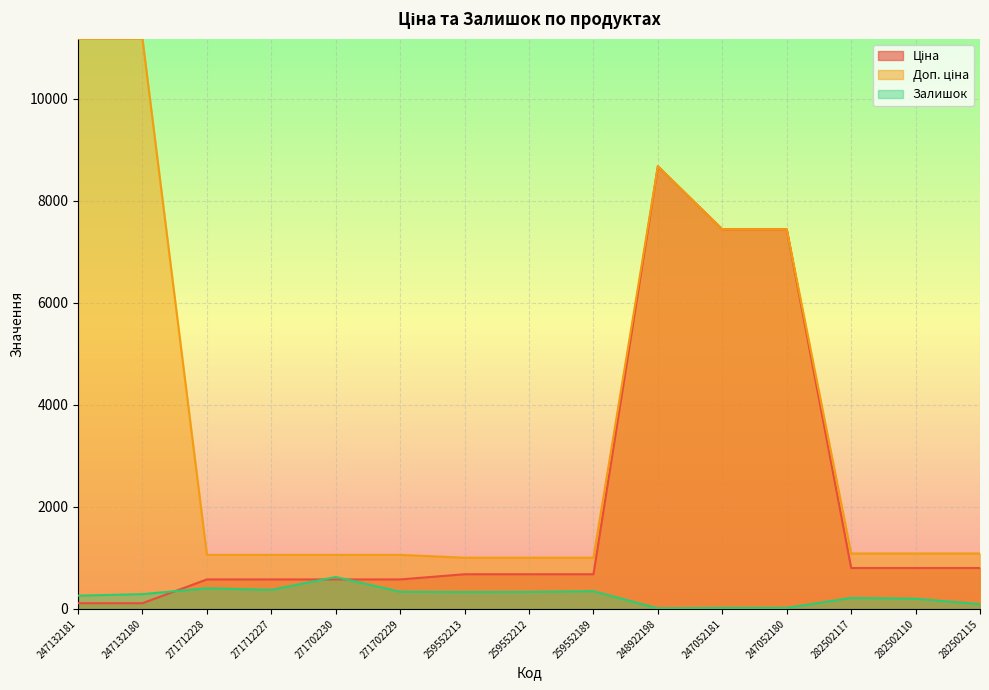

What is the label of the 4th point from the left?

271712227